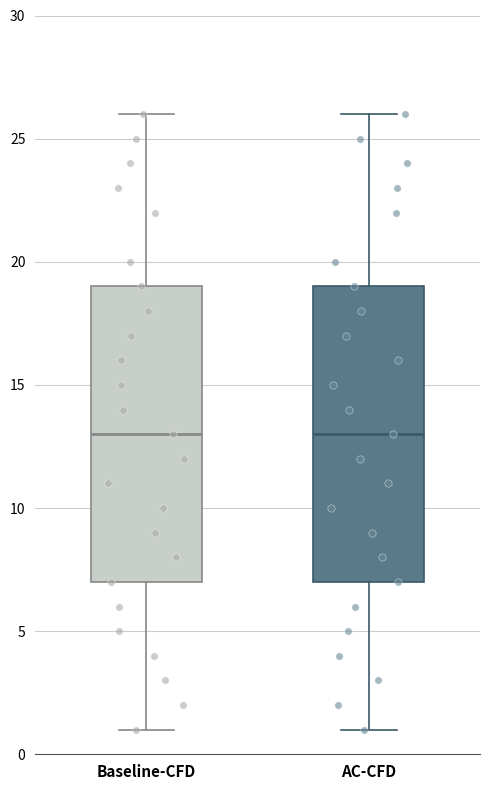

Reading left to right, transcribe this box plot: for each box, give where its median line is, the range the box spans, and where its two whiskers end, as read against the y-axis. The values are not printed on the chart, so give them approximately, as read against the axis.

Baseline-CFD: median 13, box 7 to 19, whiskers 1 to 26
AC-CFD: median 13, box 7 to 19, whiskers 1 to 26